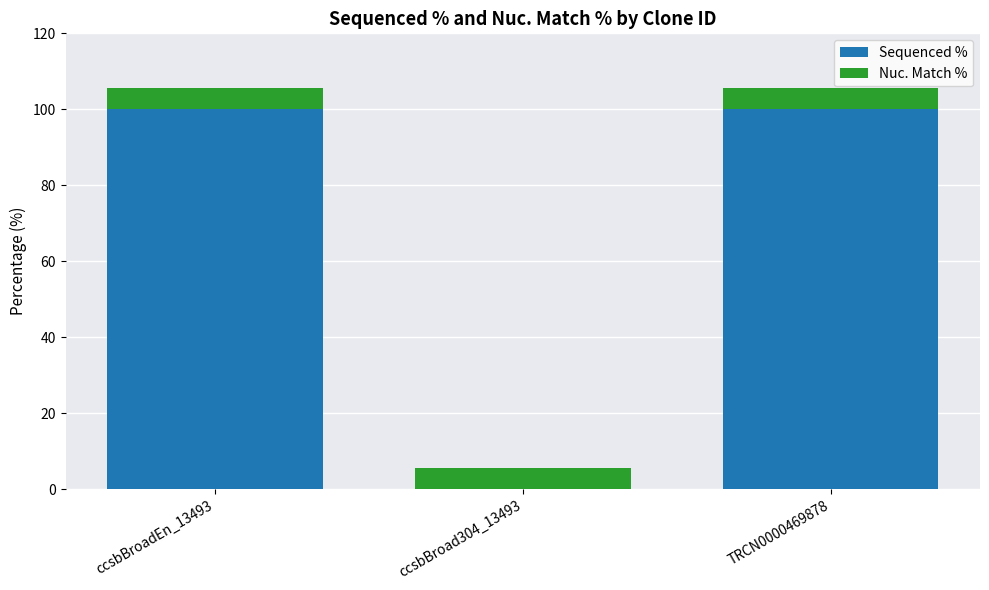

What is the total value across all series at TRCN0000469878?

105.6